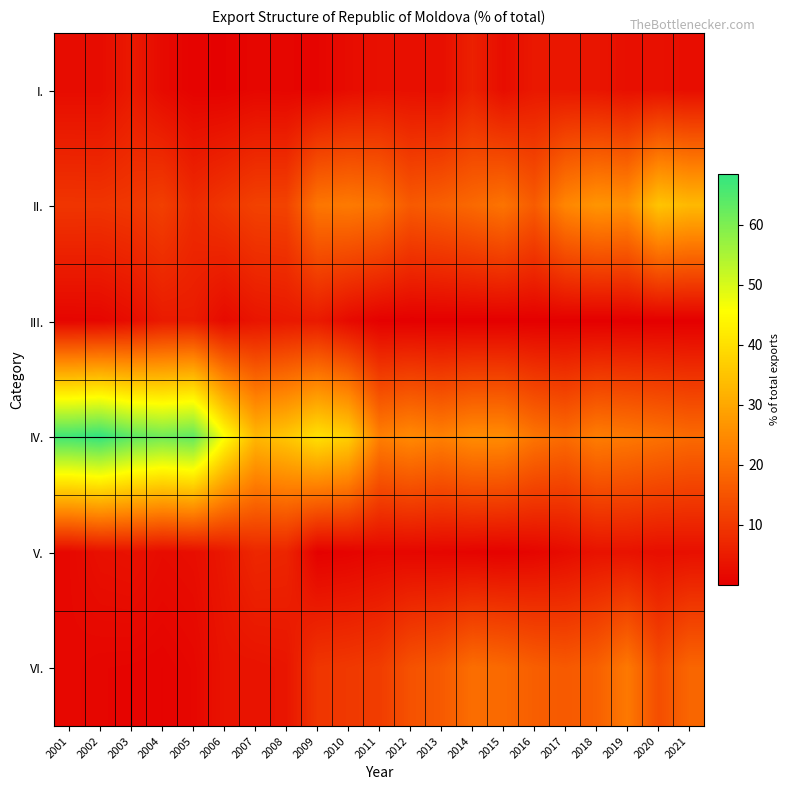

What is the total value across all series at 2008?

63.6